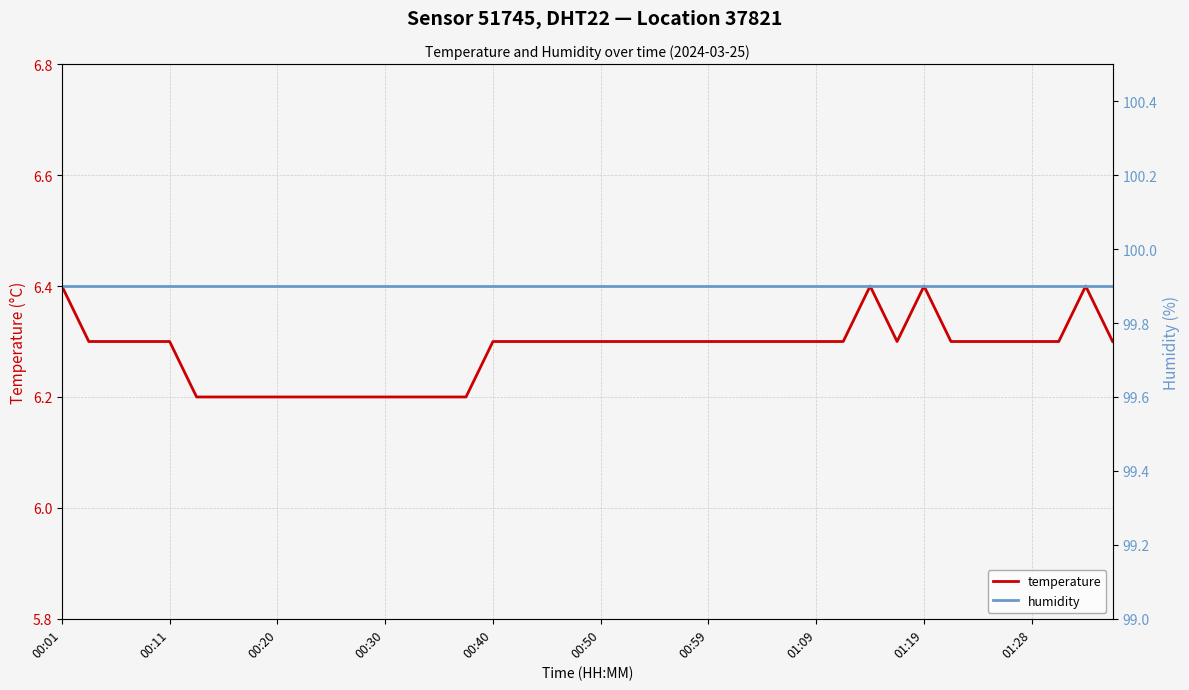

True or false: humidity has more than 0 interior local peaks.

False